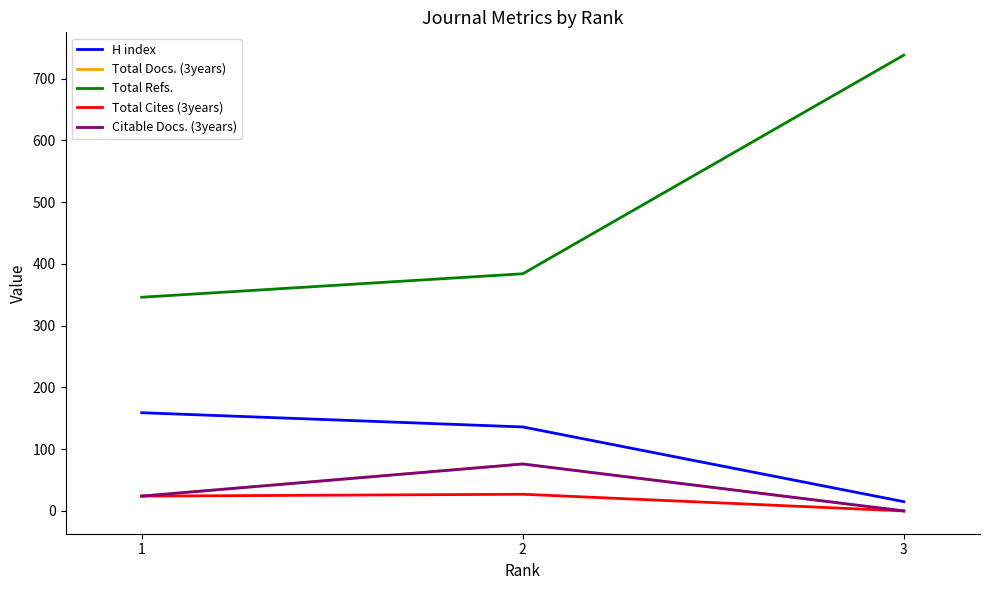

Is it true that Total Refs. equals 738 at 3?

True